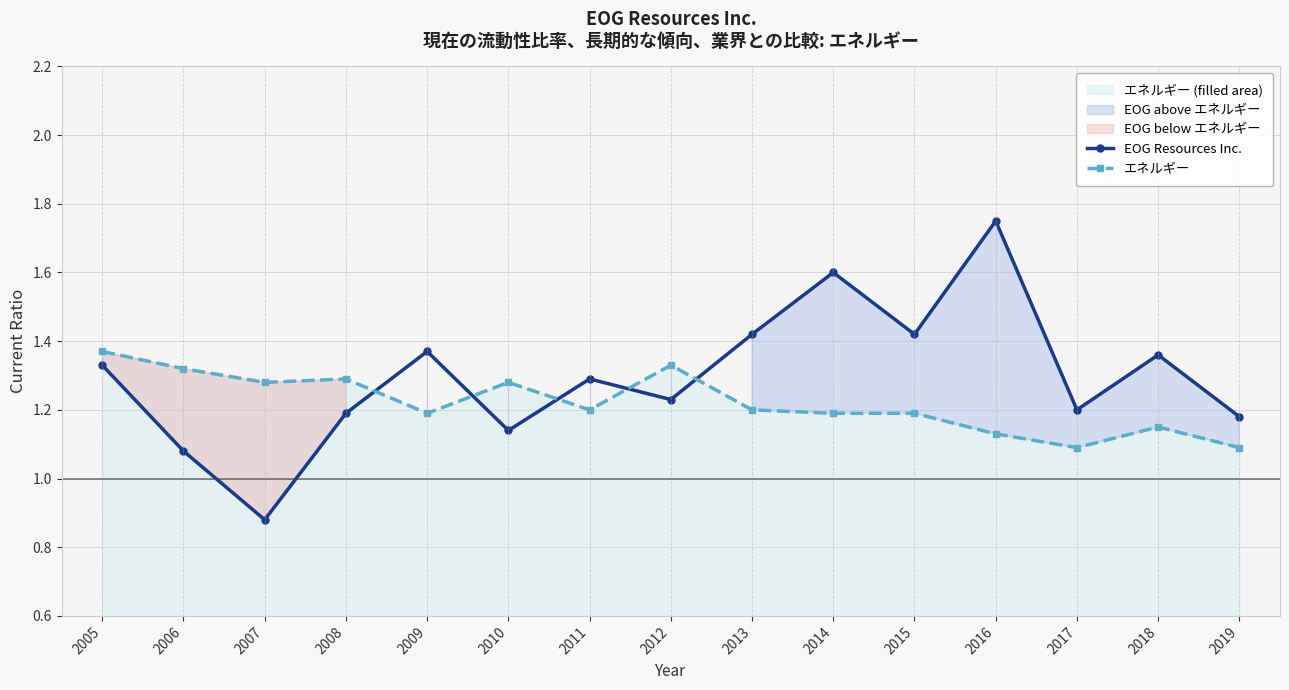

Which series changed the most between 2008 and 2015?

EOG Resources Inc.